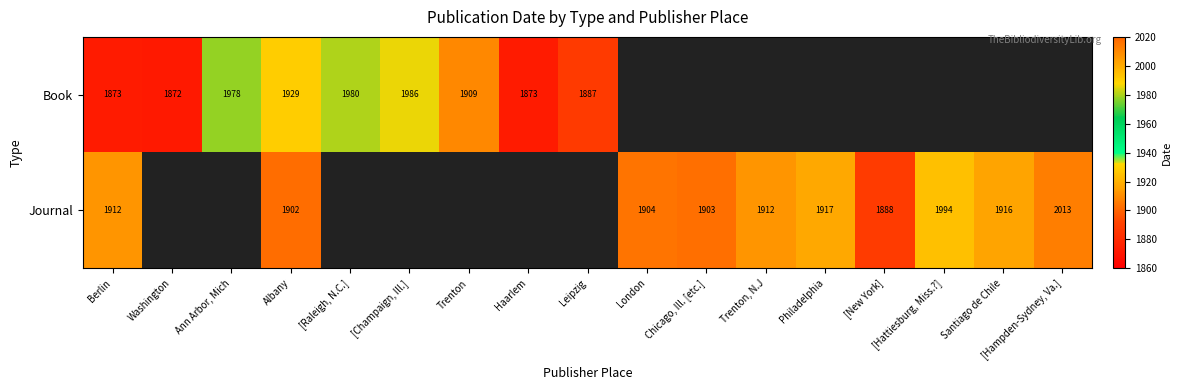

The value of Book at Trenton is 1909. True or false?

True